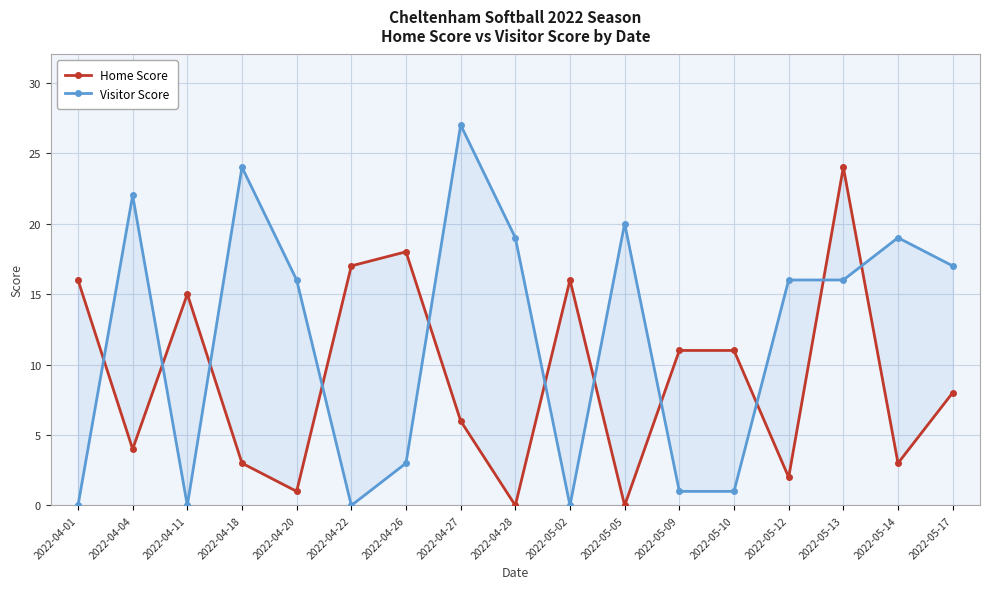

At which category does the chart reach its minimum across all series?

2022-04-28